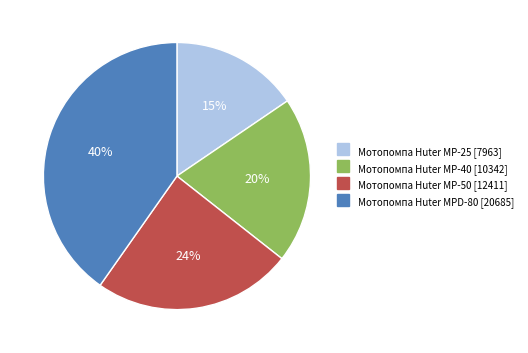

Is it true that Мотопомпа Huter MP-25 is 15% of the pie?

True